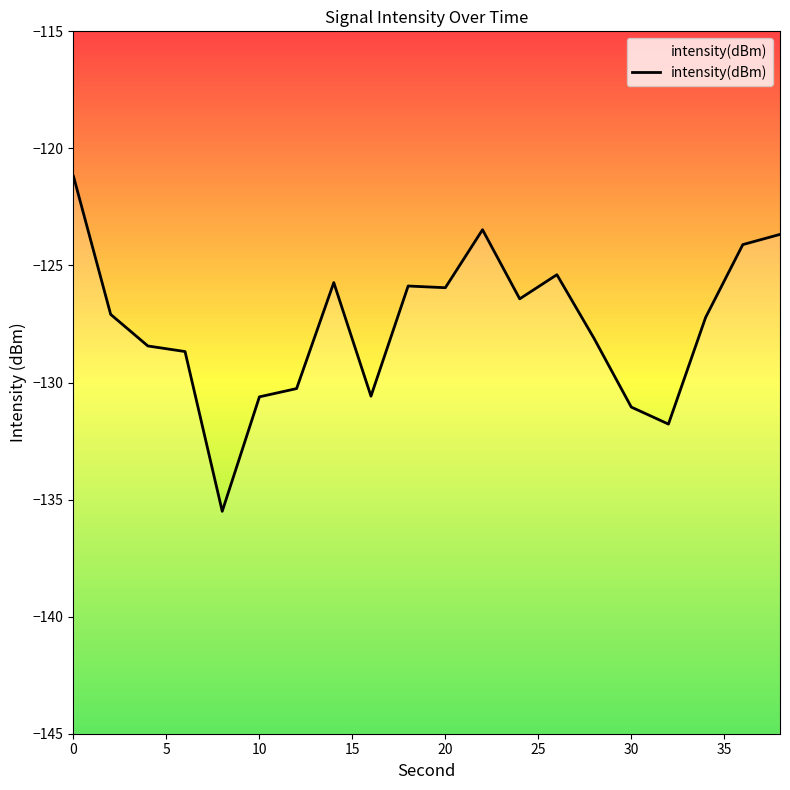

How many points are lower than both their immediate neighbors (excluding endpoints)?

5